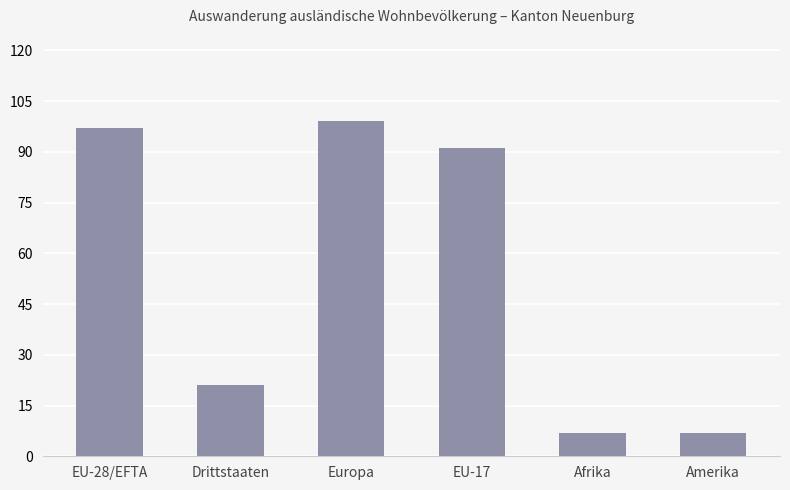

What is the approximate value at Drittstaaten, to the nearest 10?

20